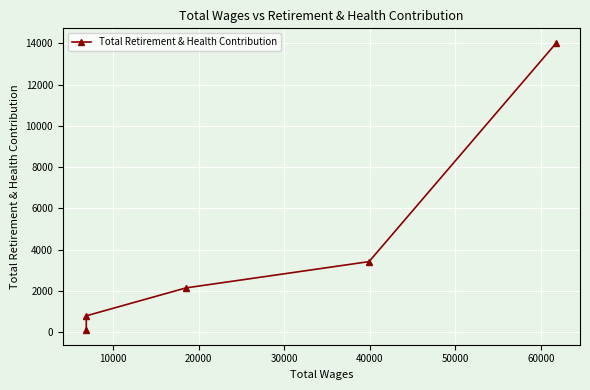

True or false: there are more than 0 points higher than both neighbors.

False